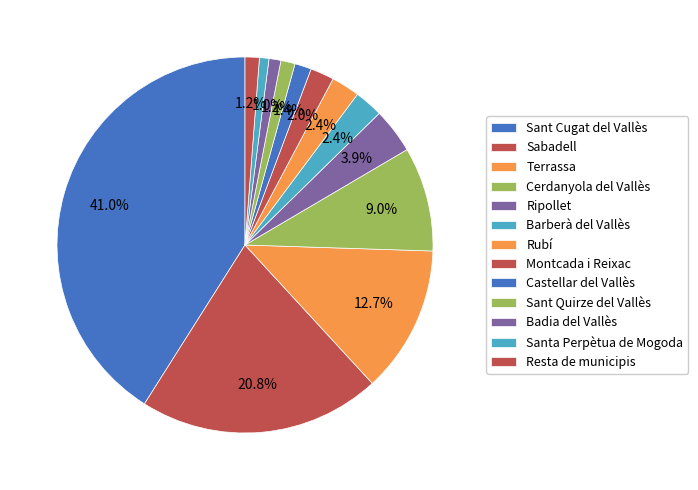

Does Badia del Vallès represent more than half of the total?

No